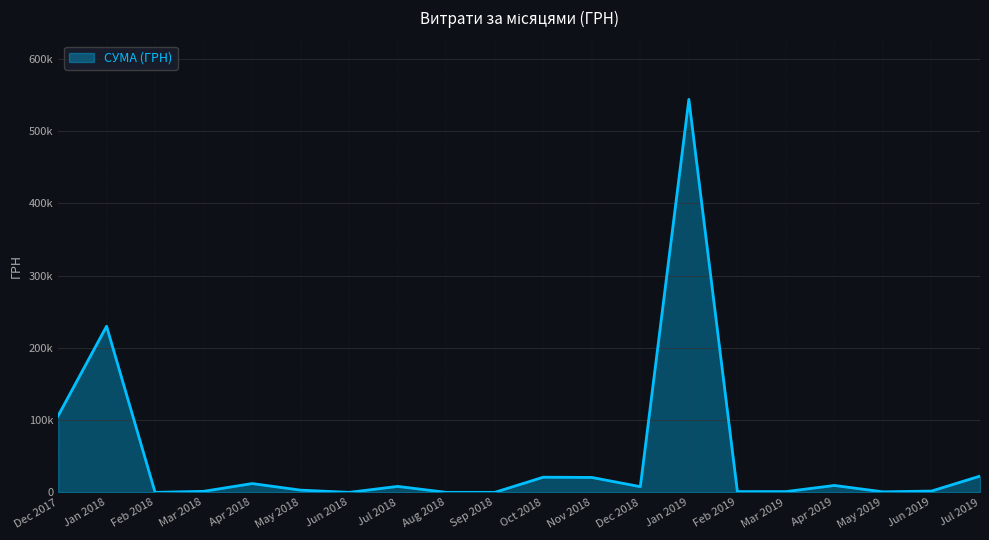

Does the chart have visible grid lines?

Yes